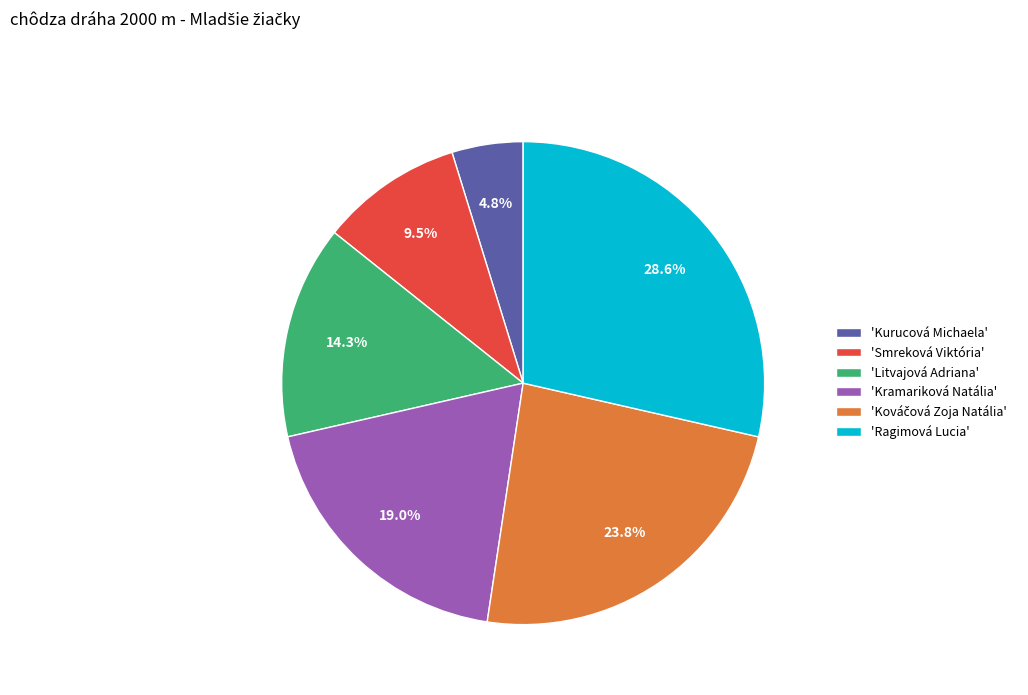

To the nearest percent, what is the average slice percentage?

17%